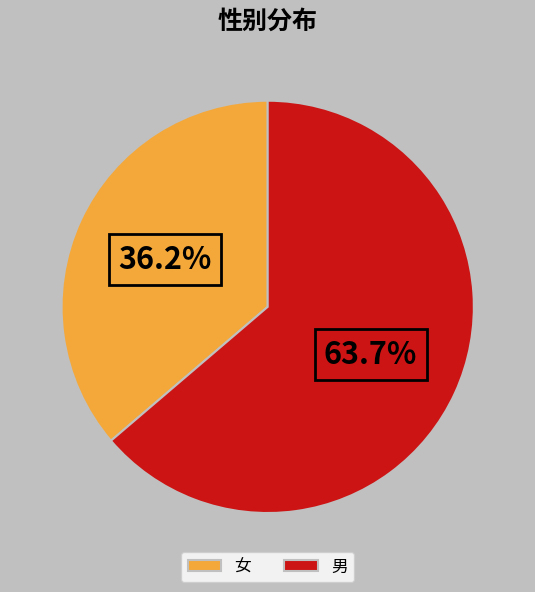

Combined, what portion of the pie is 女 and 男?

100.0%